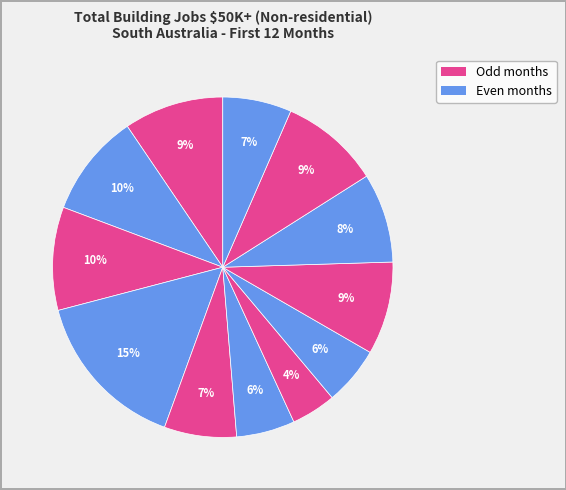

How many slices are in this pie chart?

12